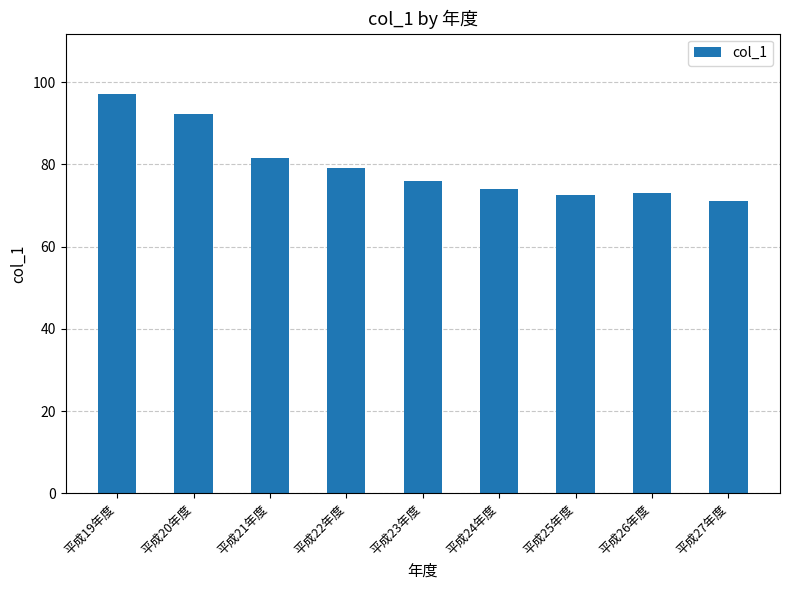

What is the change in value from 平成24年度 to 平成25年度?

-1.3